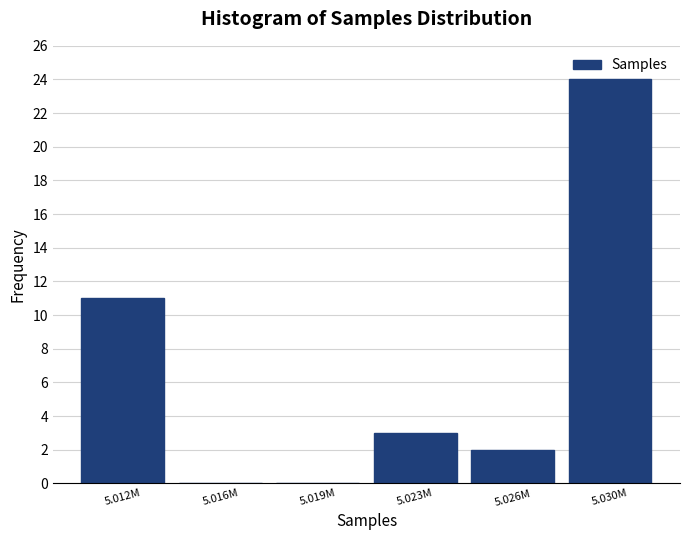

Reading left to right, what are all the values shown in this chart?

5.012M=11	5.016M=0	5.019M=0	5.023M=3	5.026M=2	5.030M=24